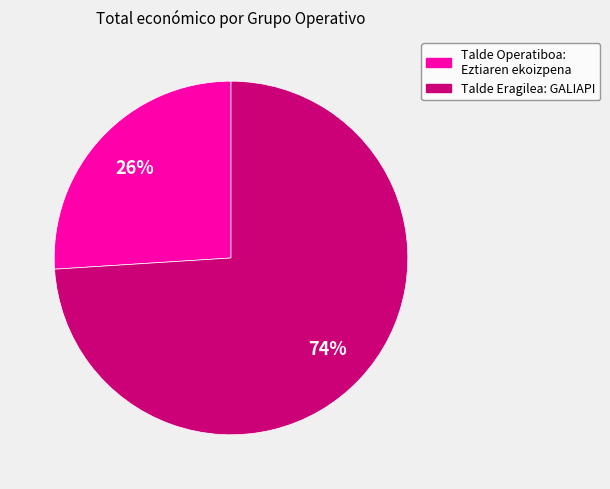

Is there any slice that represents more than half of the pie?

Yes